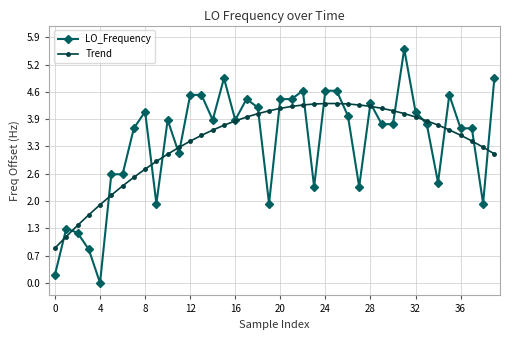

At how many categories does at least one series exceed 3?

32